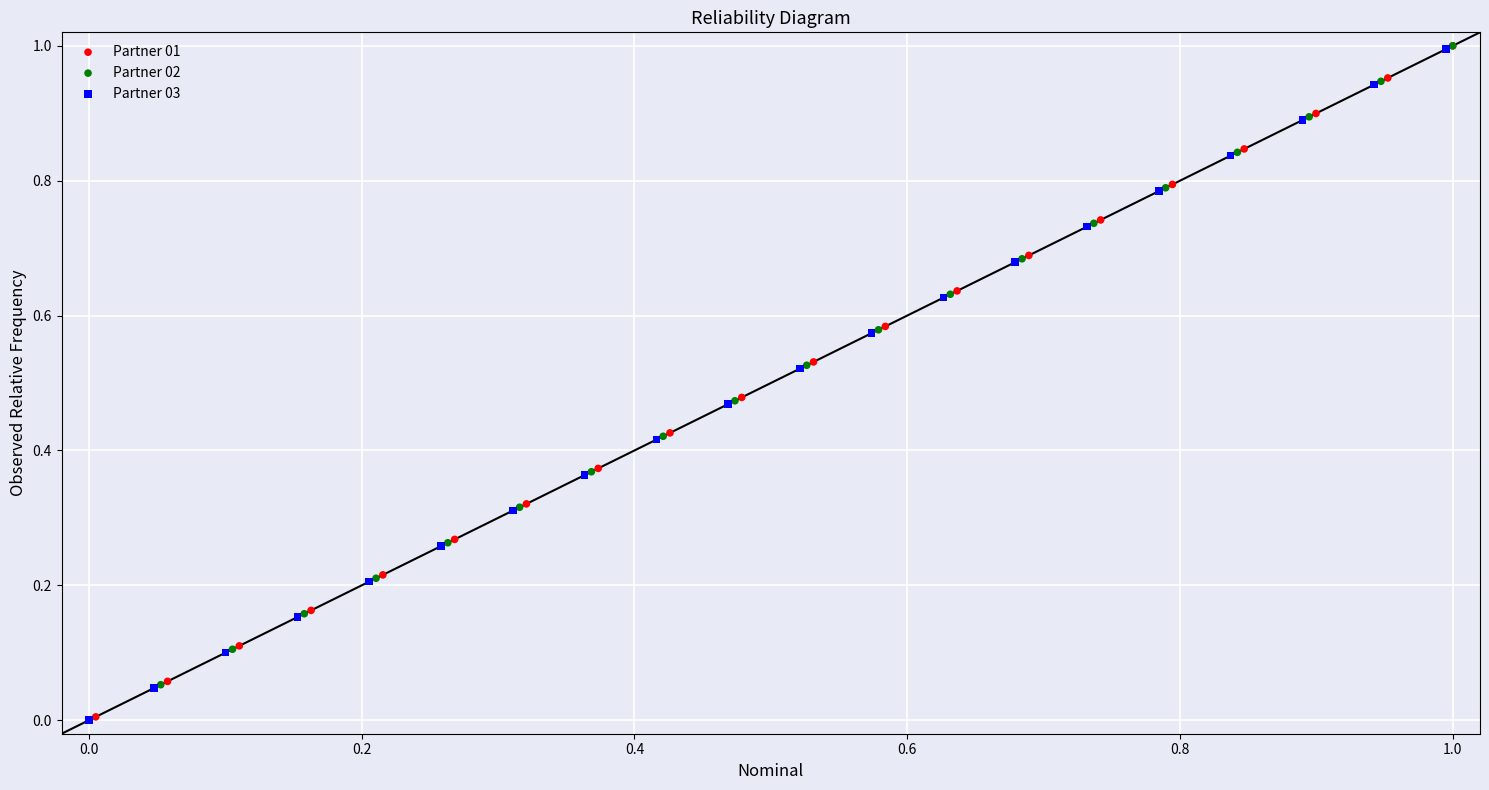

What are all the series names shown in the legend?

Partner 01, Partner 02, Partner 03